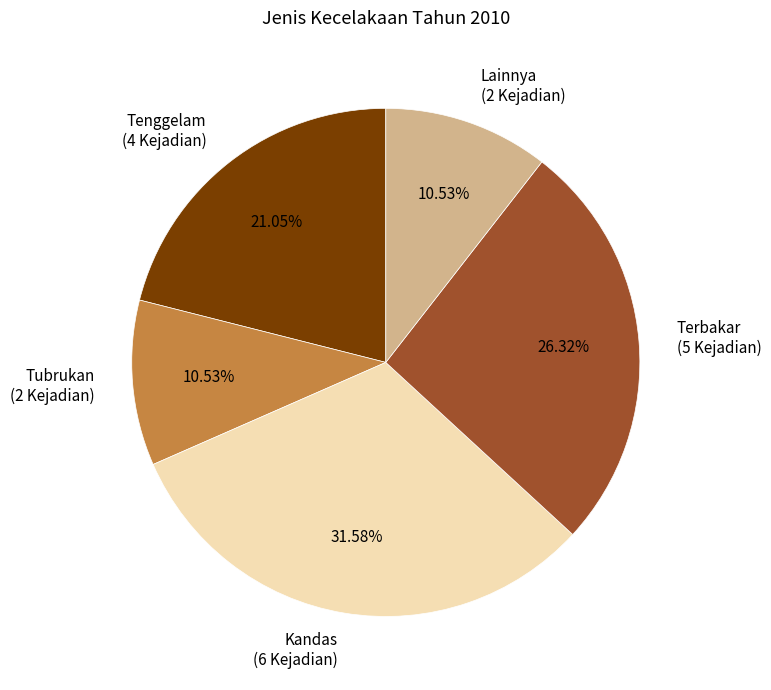

The Kandas slice represents 32% of the pie. True or false?

True